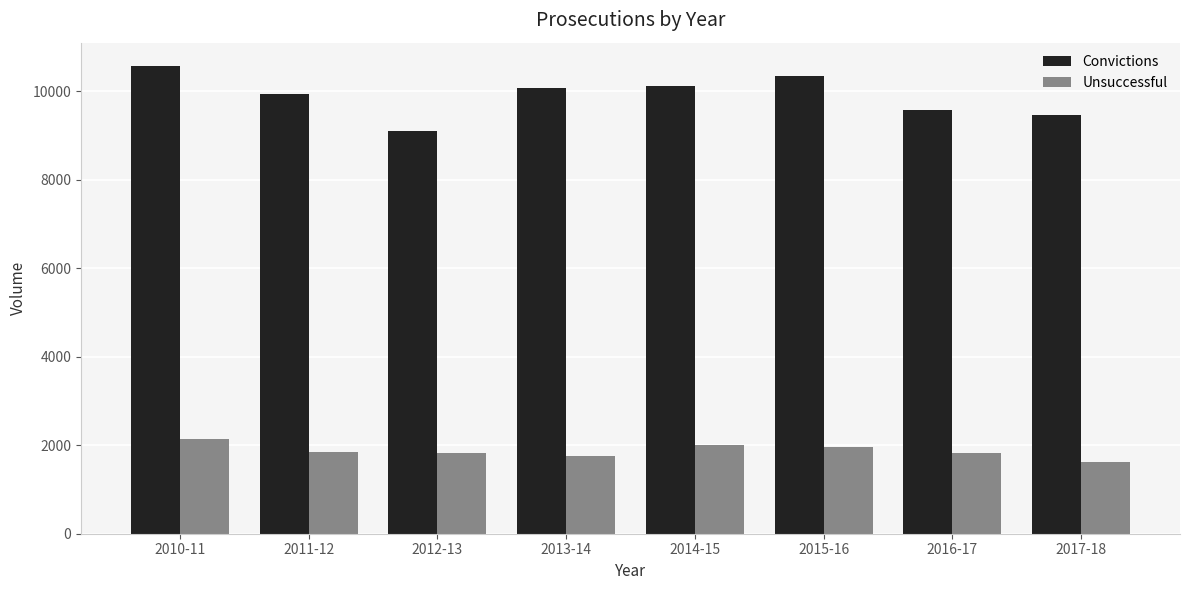

Is it true that Unsuccessful equals 1828 at 2016-17?

True